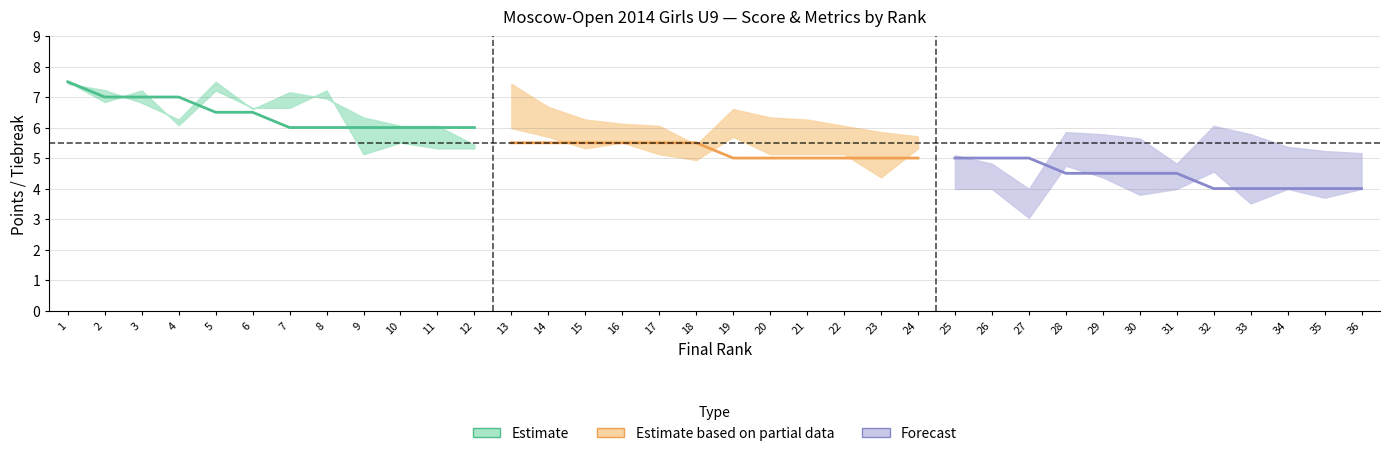

What value does the Estimate based on partial data series have at 17?

5.5